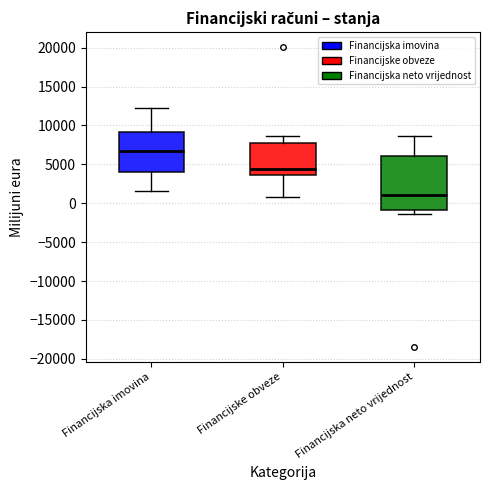

Which box's median line is the highest?

Financijska imovina